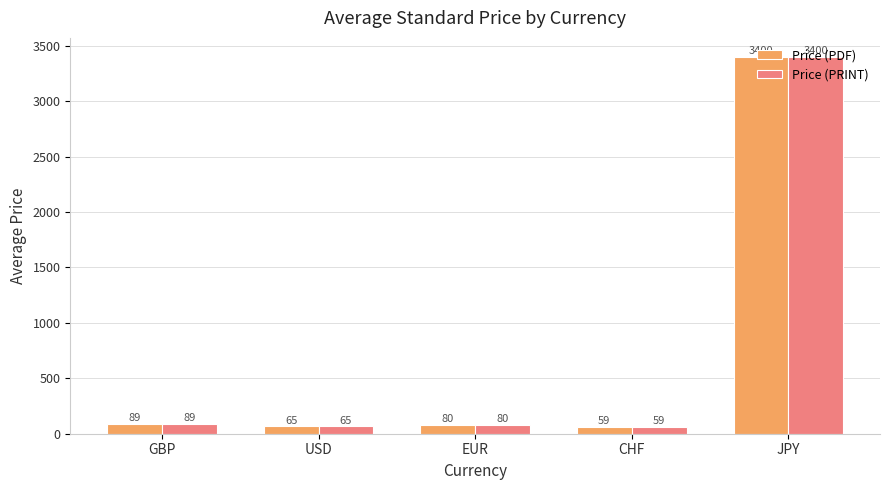

What is the total value across all series at EUR?

159.3